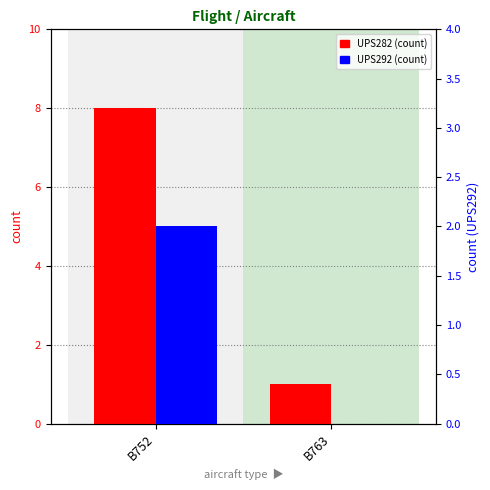

What is the sum of the UPS292 values at B763 and B752?

2